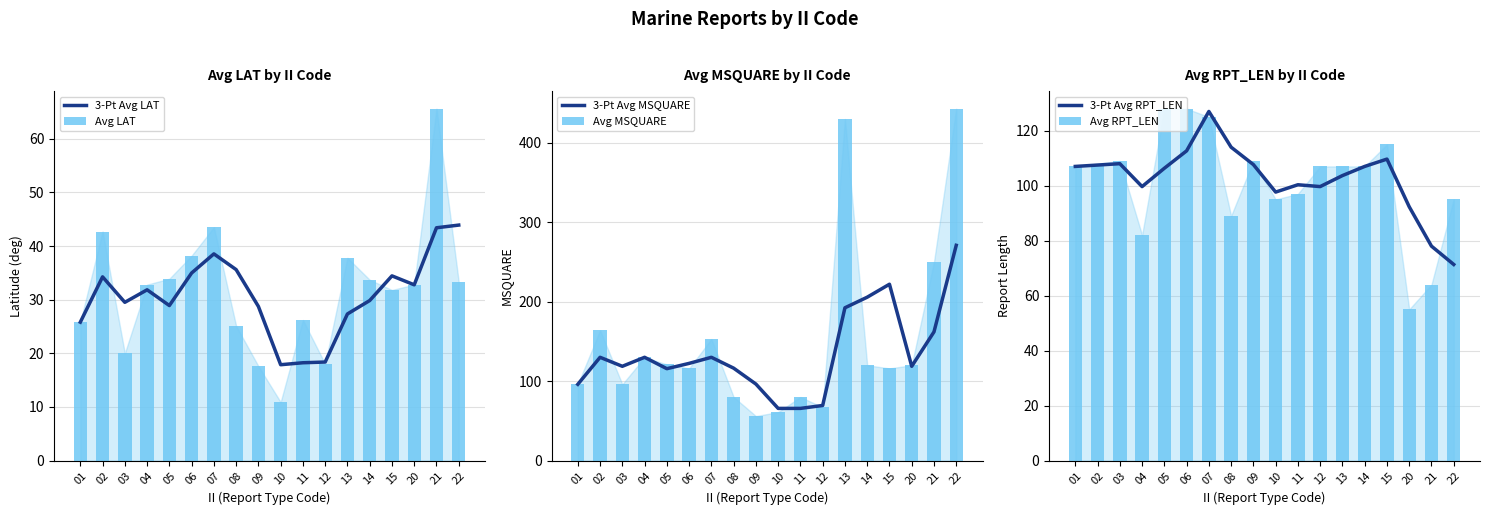

How many values in the 3-Pt Avg MSQUARE series exceed 122?

9